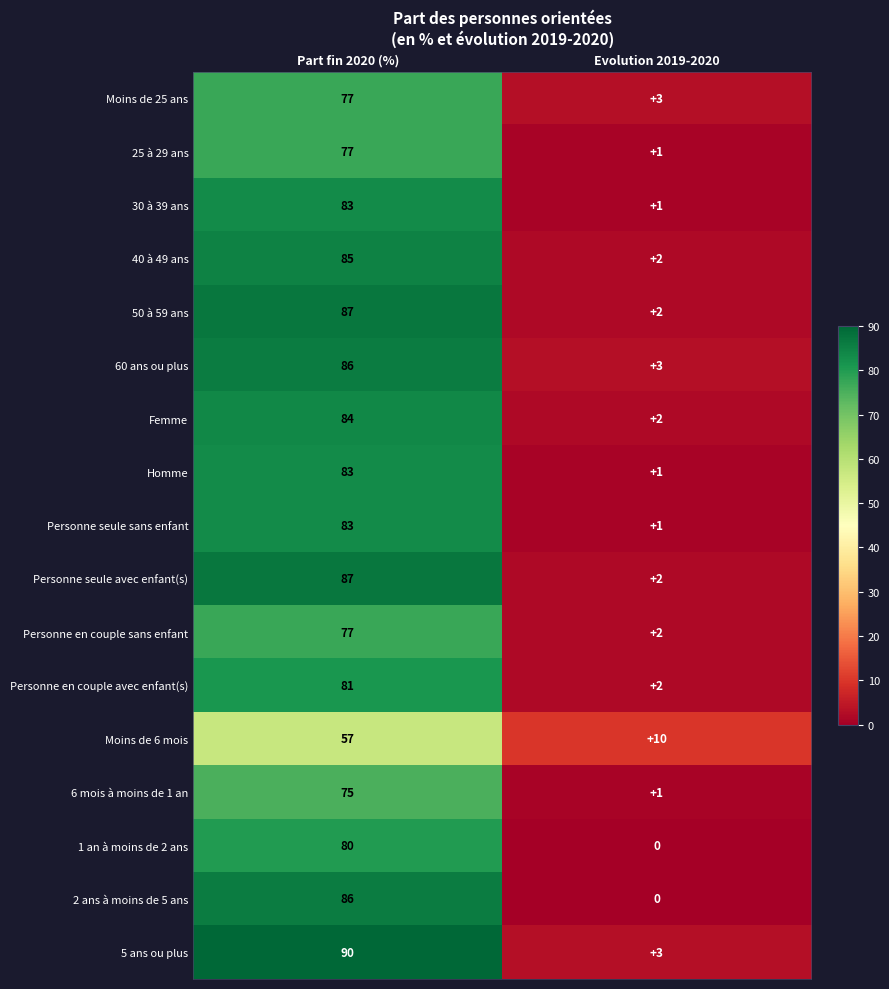

Which series changed the most between Part fin 2020 (%) and Evolution 2019-2020?

5 ans ou plus